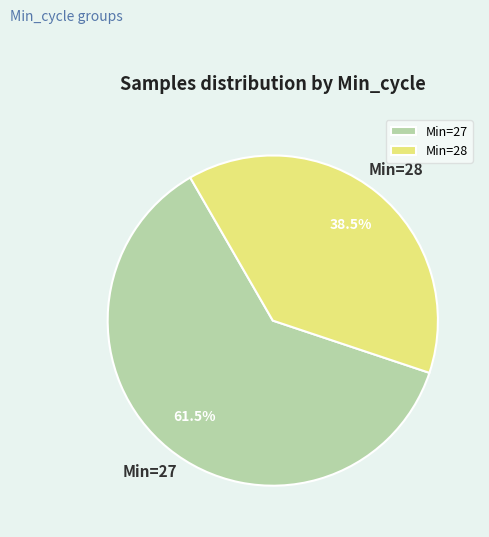

Which category has the biggest portion of the pie?

Min=27